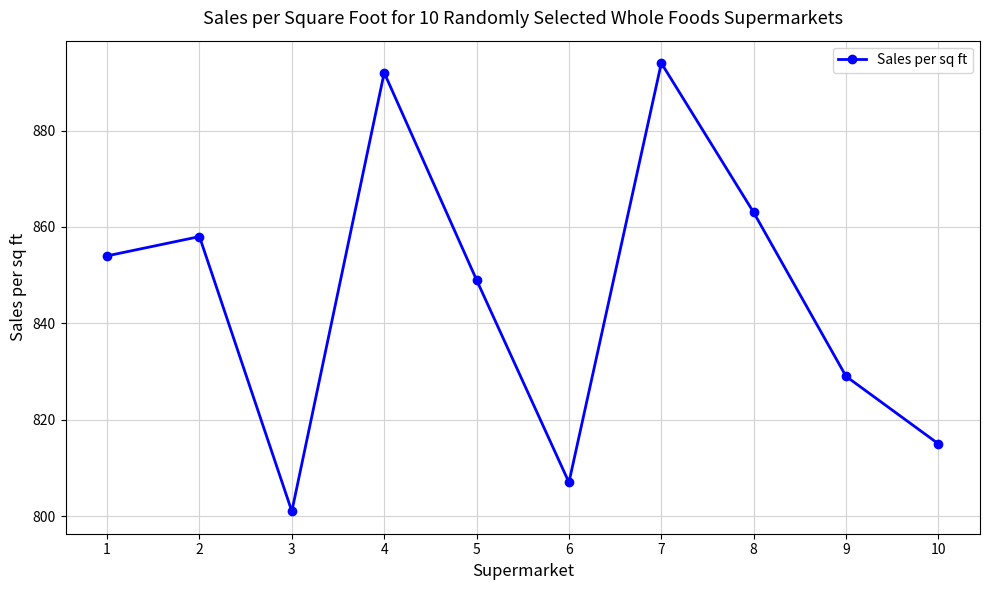

What is the value of the 5th point from the left?

849